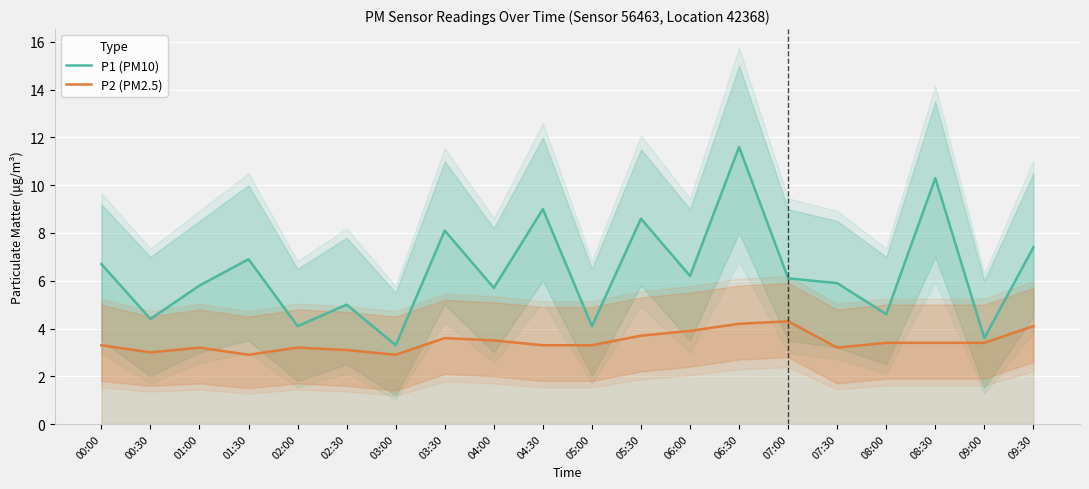

What is the label of the 1st point from the left?

00:00